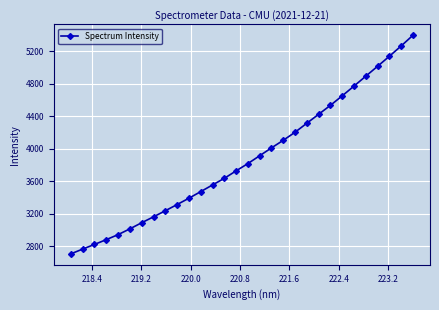

What is the sum of all values?

116154.3